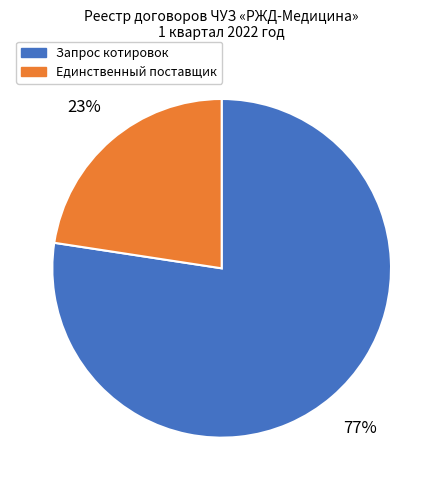

To the nearest percent, what is the combined percentage of Запрос котировок and Единственный поставщик?

100%